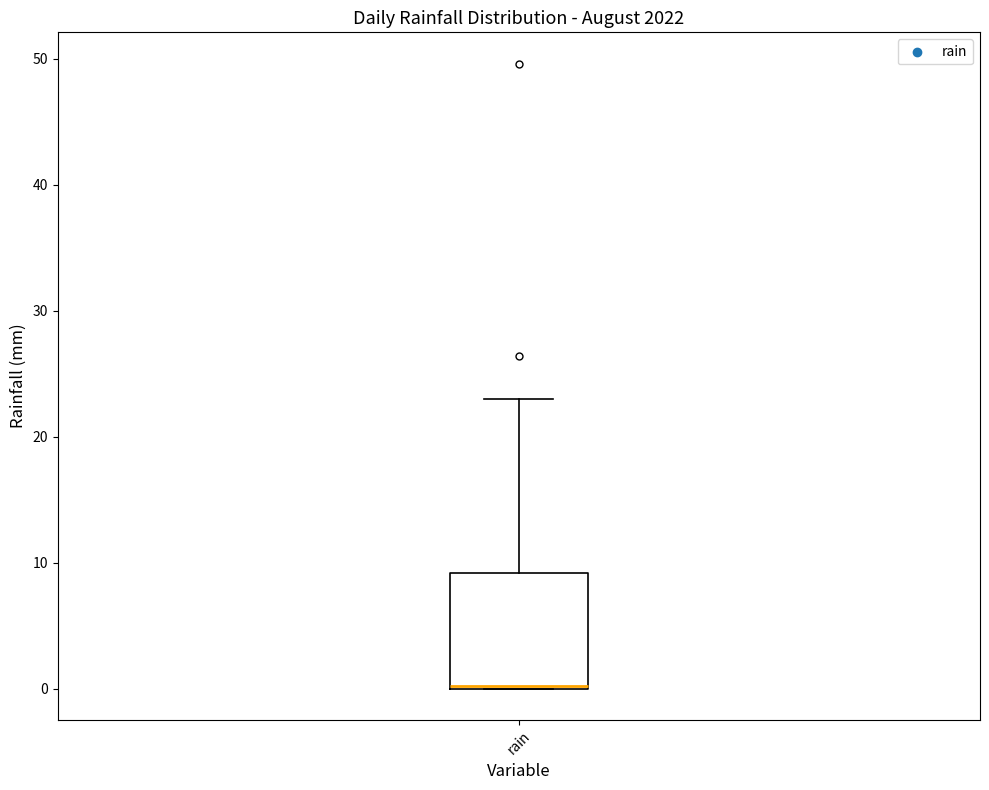

Transcribe this box plot: give where the median line is, the range the box spans, and where the two whiskers end, as read against the y-axis. The values are not printed on the chart, so give them approximately, as read against the axis.

median 0 (drawn on the box's lower edge), box 0 to 9, whiskers 0 to 23